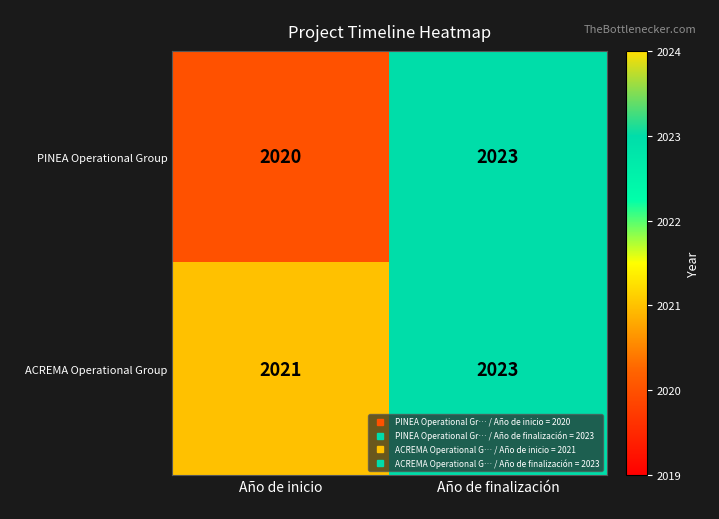

What is the spread (max minus min) of values at Año de inicio?

1